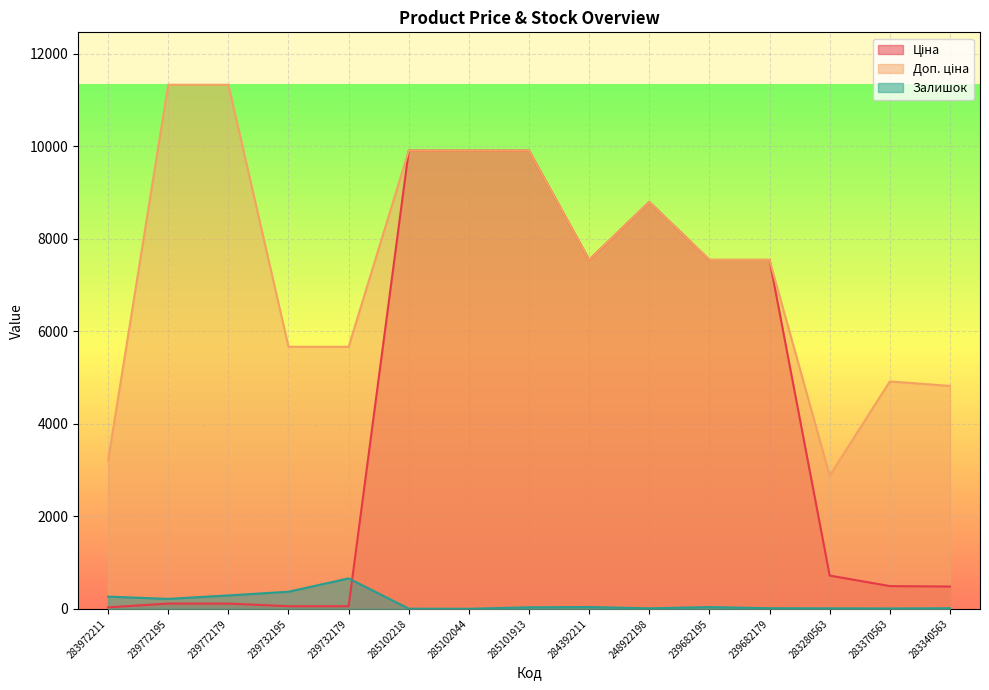

At which label does Доп. ціна first exceed 7545?

239772195